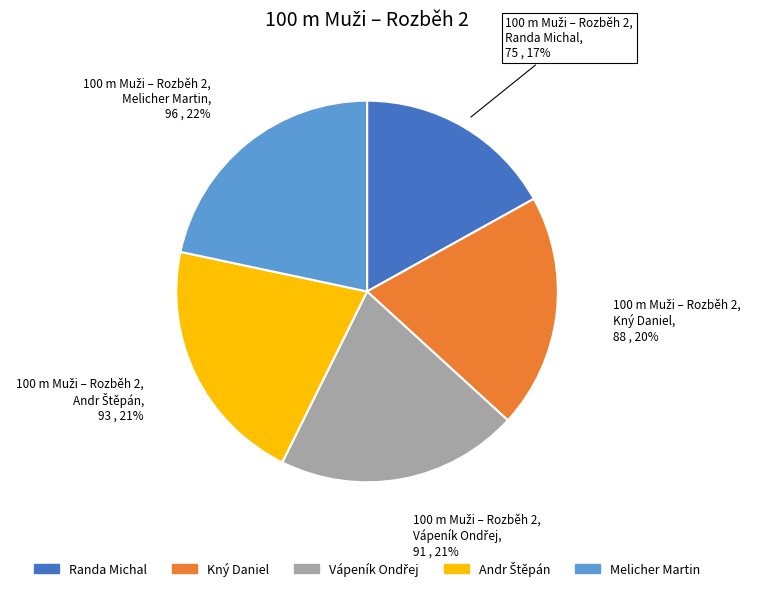

To the nearest percent, what percentage of the pie is Melicher Martin?

22%